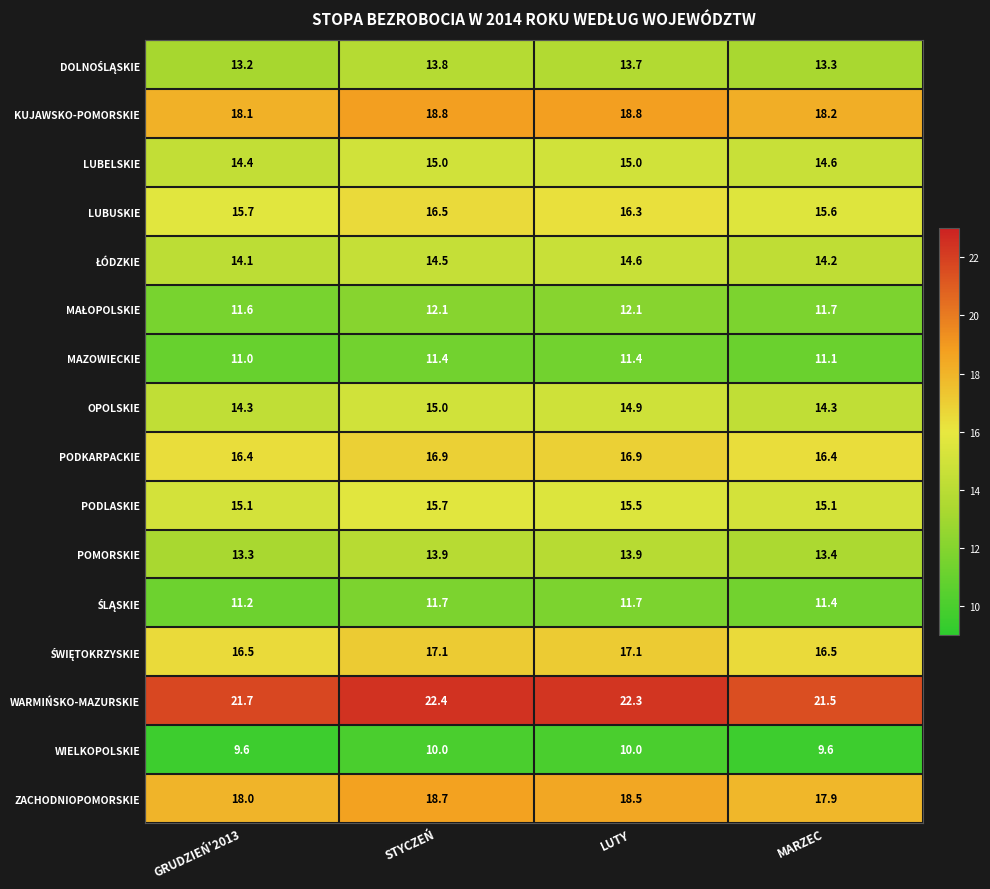

What is the greatest value displayed?

22.4